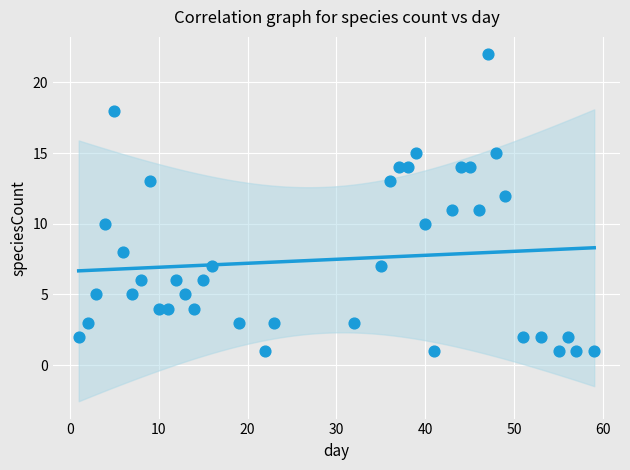

What is the range of Y values (max minus min)?

21